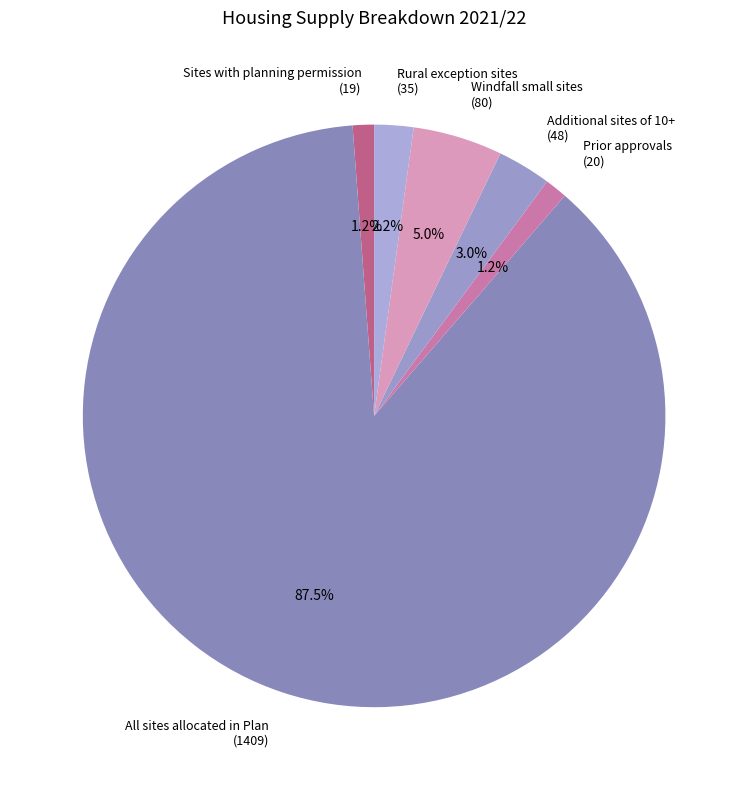

Which category has the biggest portion of the pie?

All sites allocated in Plan